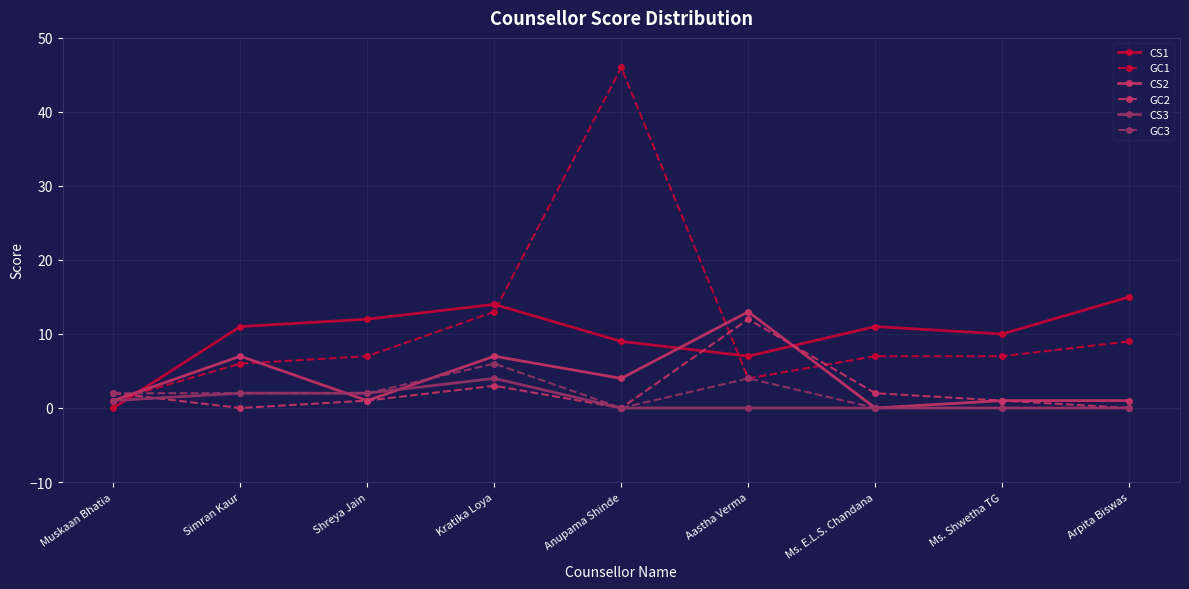

How many interior local peaks does the CS1 series have?

2